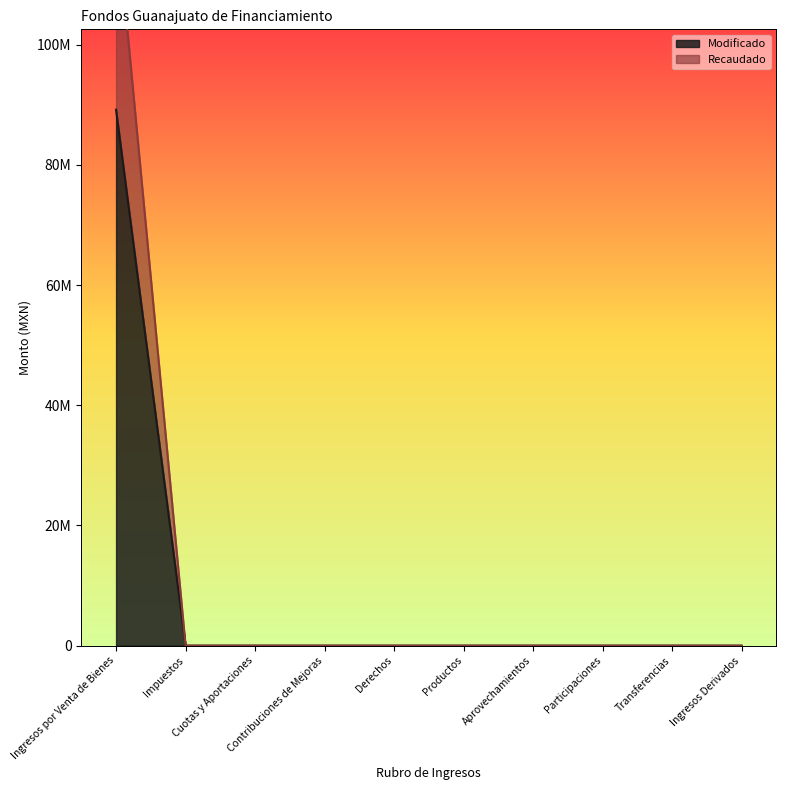

Is it true that Modificado equals 54623670.4 at Participaciones?

False